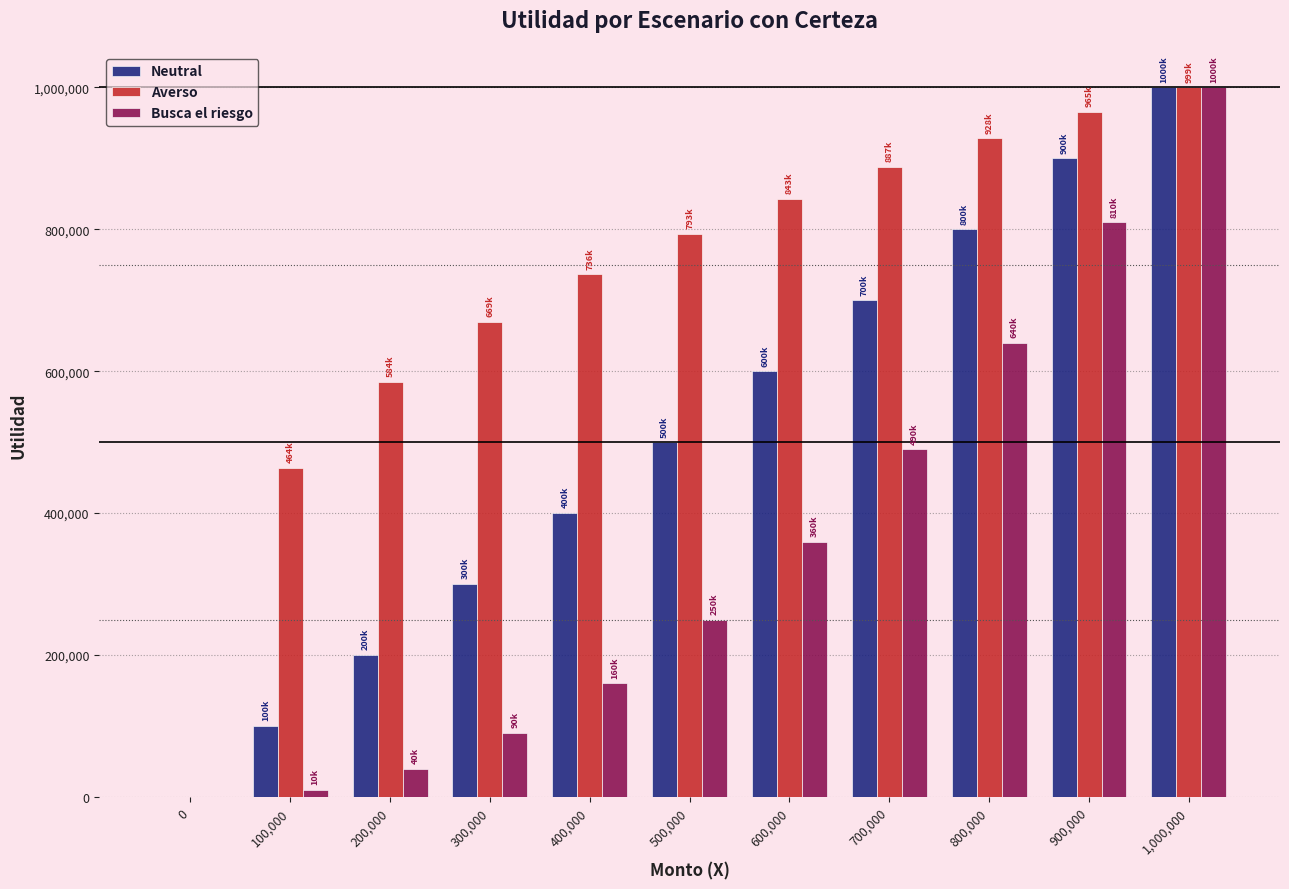

Is it true that Neutral equals 800000.0 at 800,000?

True